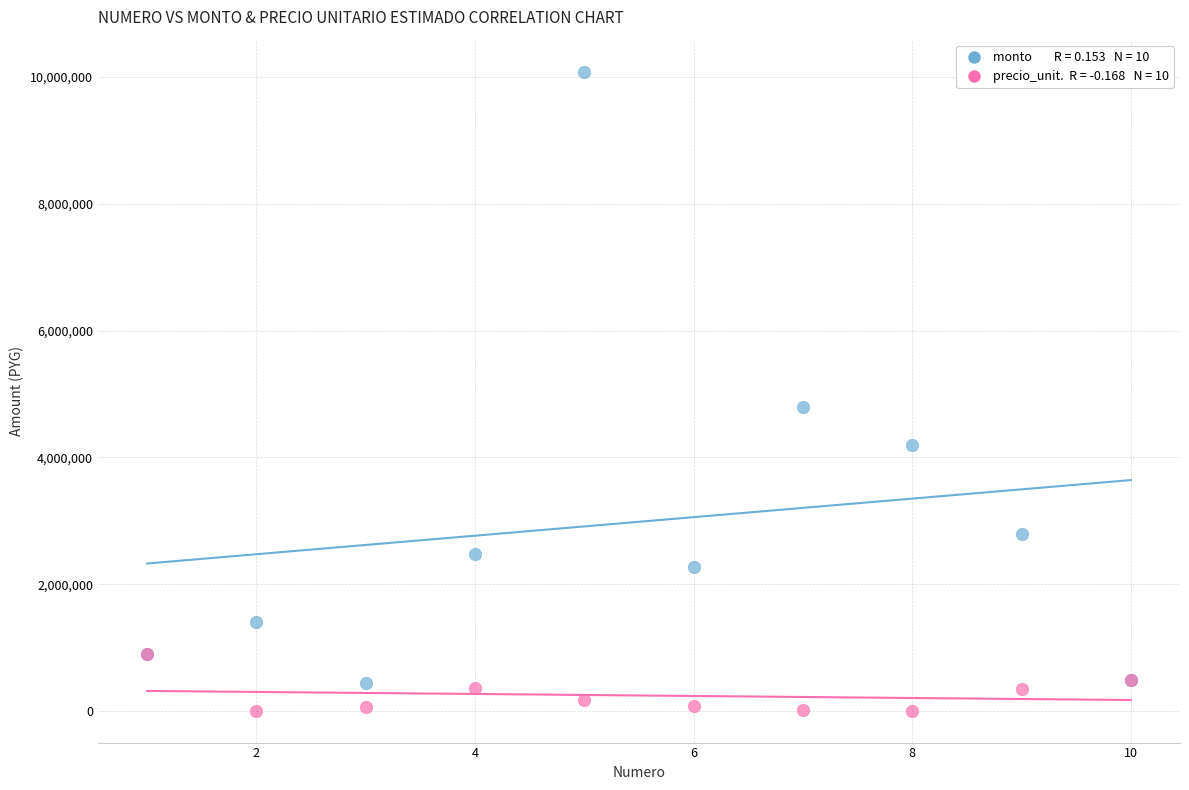

Across all series, what Y value is closest to 5045000?

4788000